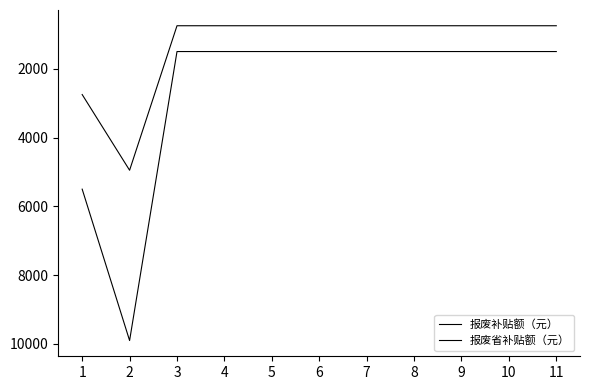

Does the chart display data point markers on the line(s)?

No